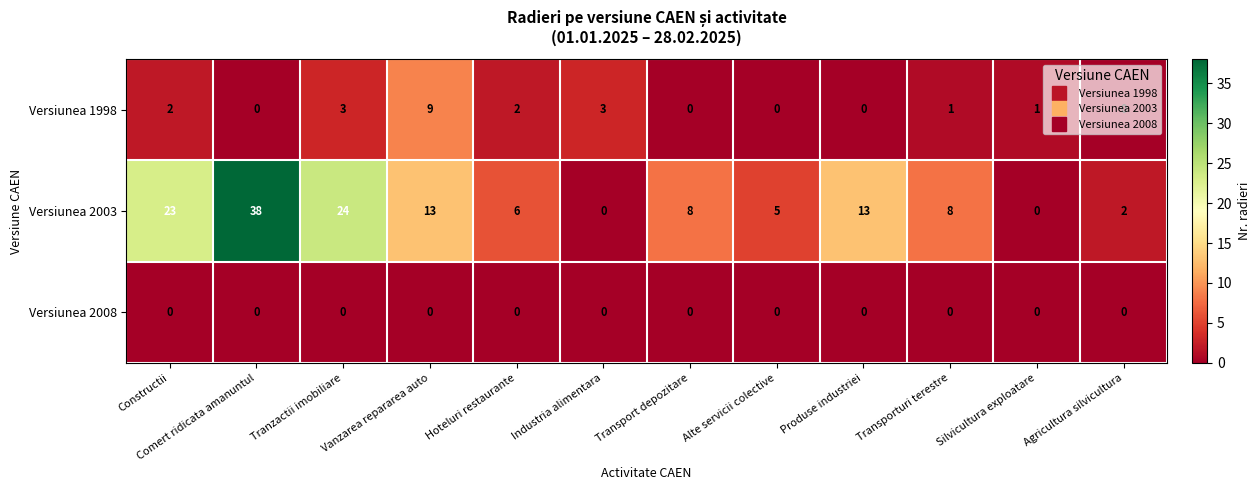

What is the difference between the maximum and minimum values in the Versiunea 1998 series?

9